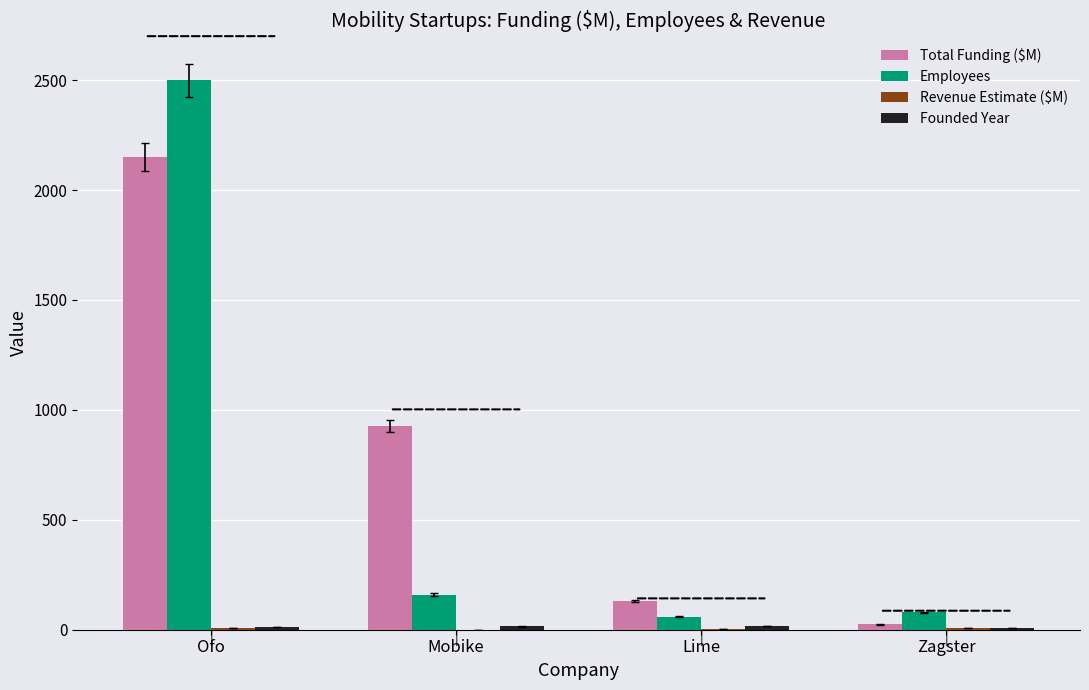

Between Ofo and Zagster, which series saw the biggest shift?

Employees